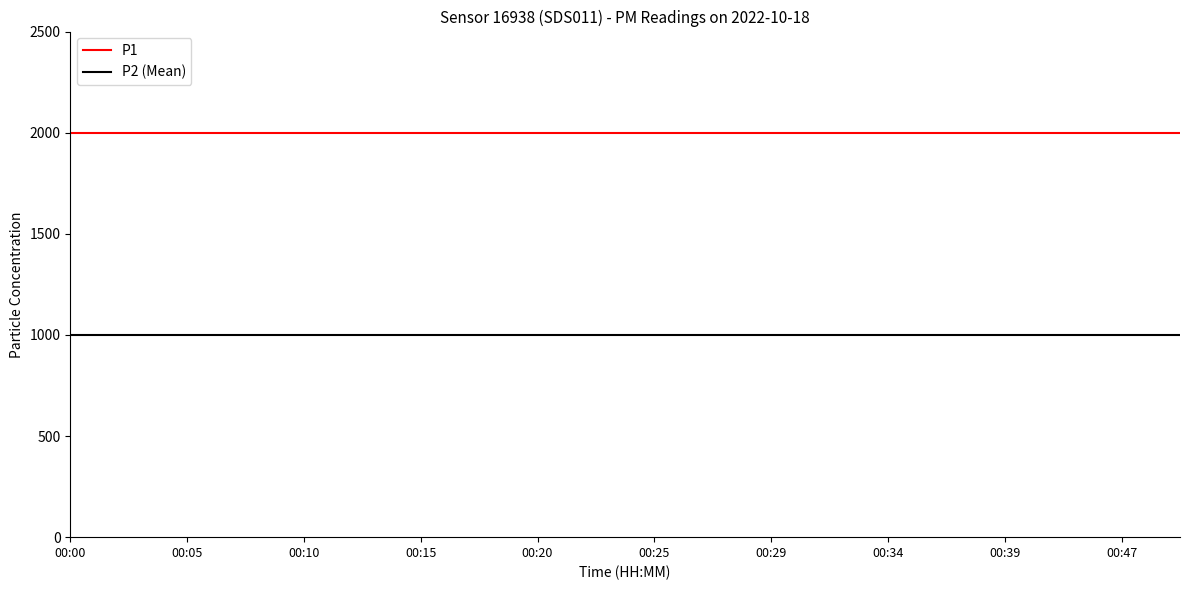

What are all the series names shown in the legend?

P1, P2 (Mean)